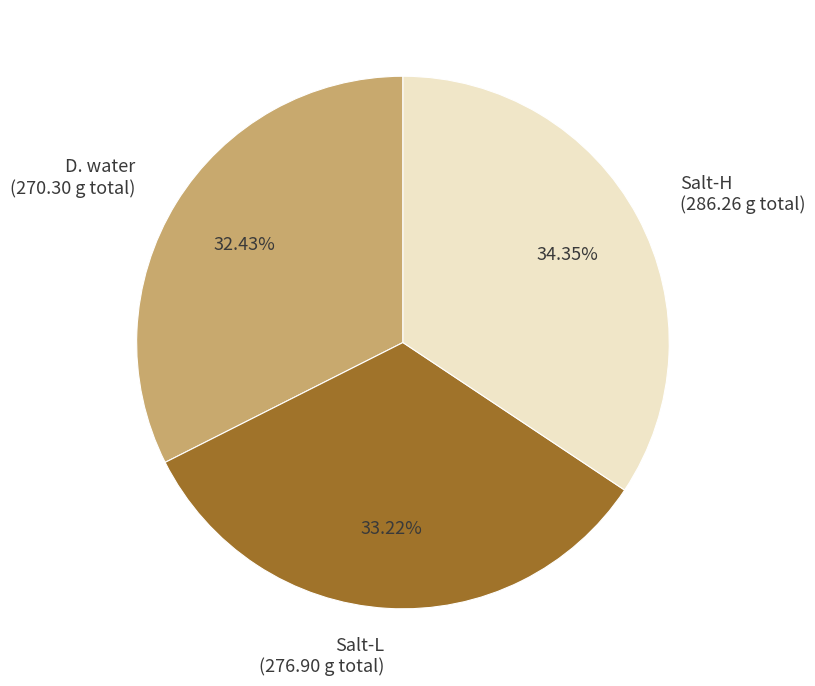

Does any single category account for the majority?

No